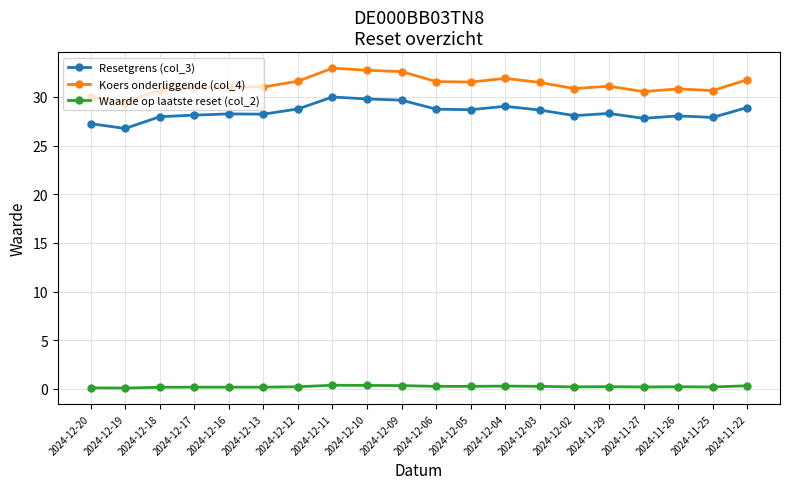

How many lines are shown in the chart?

3